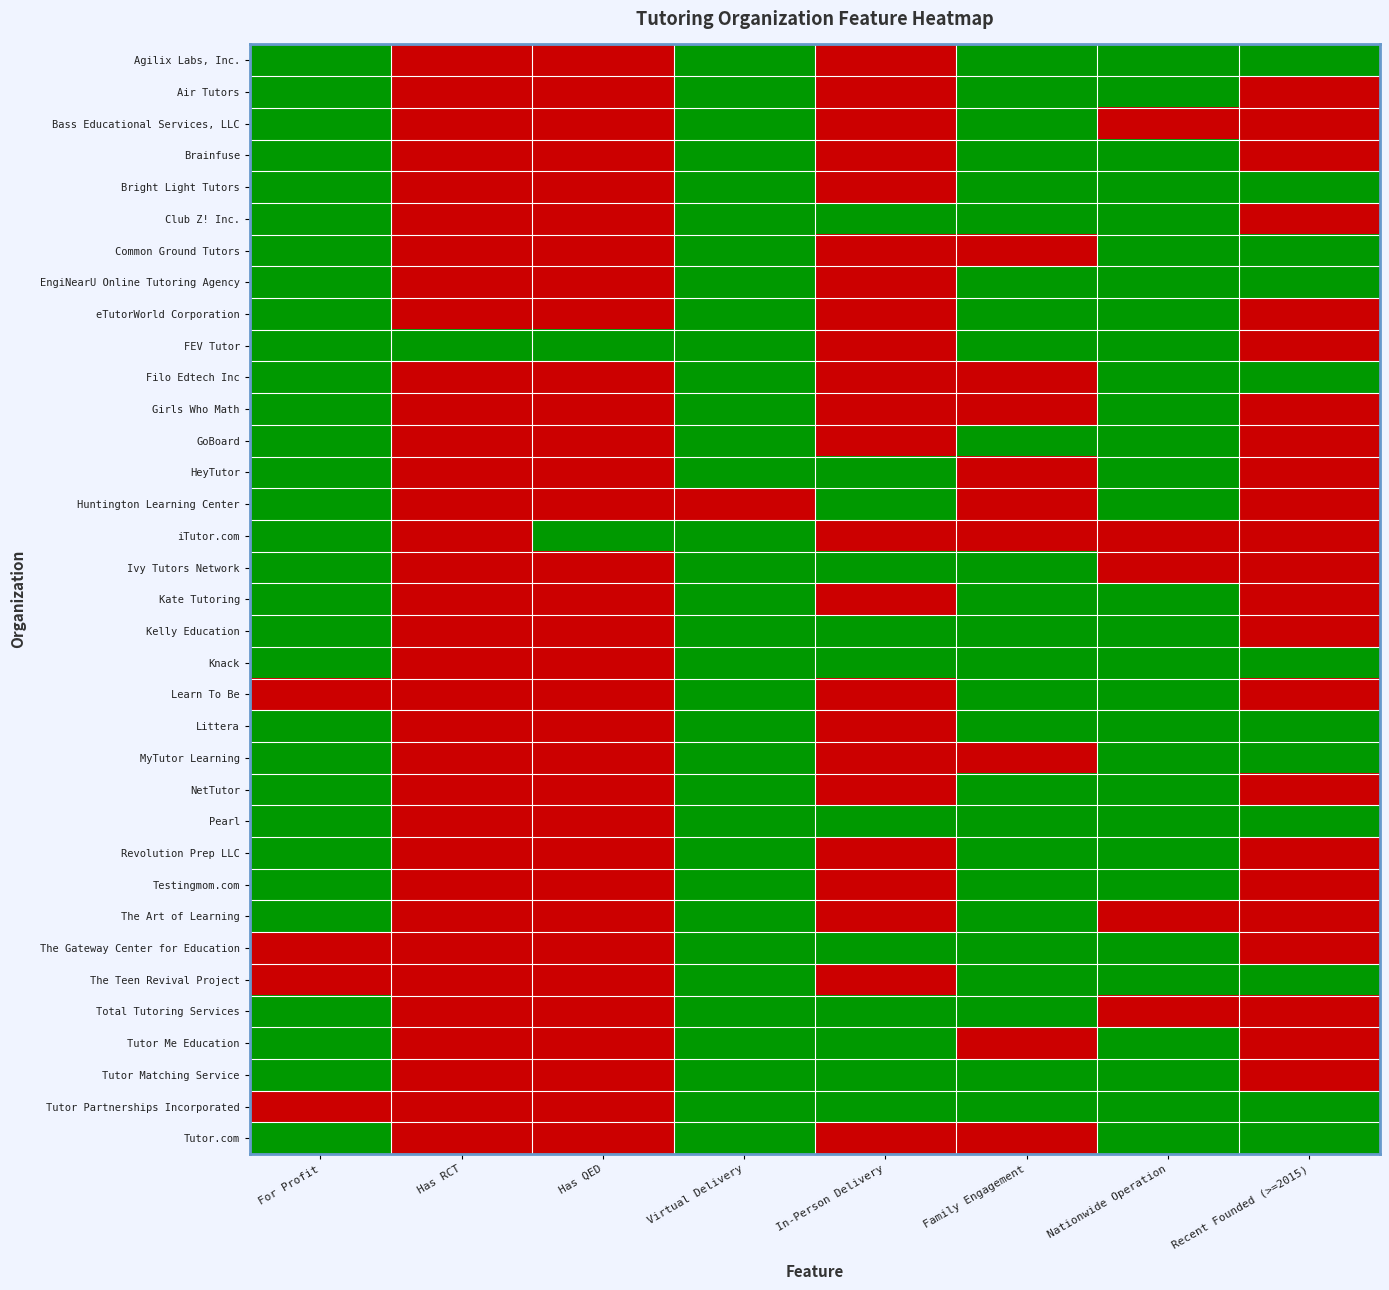

Which series has the widest spread of values?

Agilix Labs, Inc.